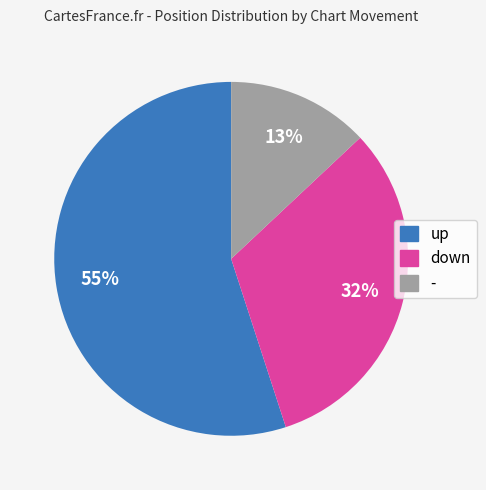

Do up and down together represent more than half of the pie?

Yes